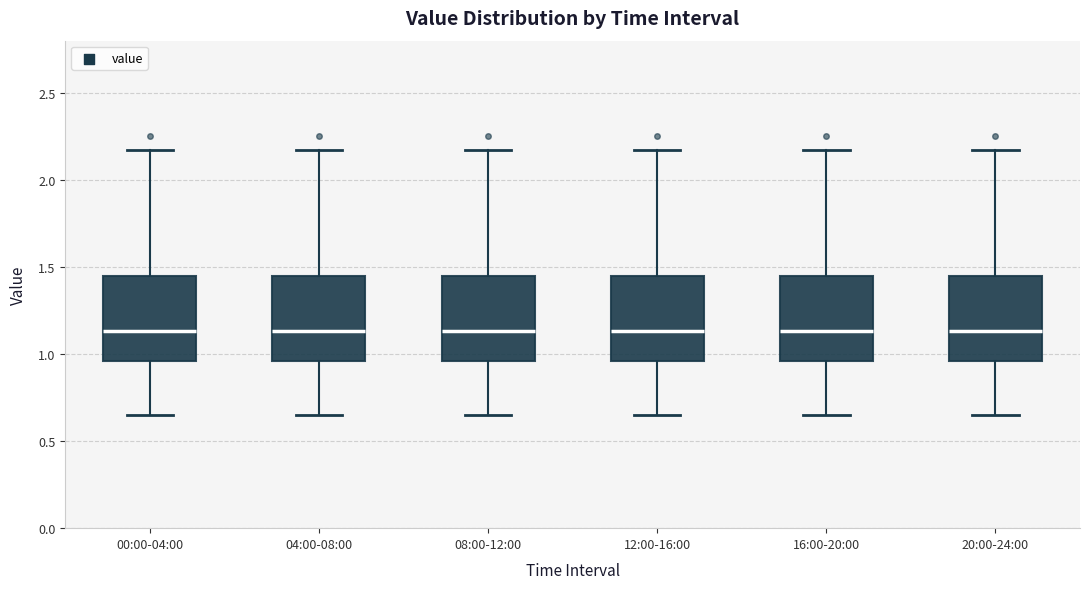

Reading left to right, transcribe this box plot: for each box, give where its median line is, the range the box spans, and where its two whiskers end, as read against the y-axis. The values are not printed on the chart, so give them approximately, as read against the axis.

00:00-04:00: median 1.15, box 0.95 to 1.45, whiskers 0.65 to 2.15
04:00-08:00: median 1.15, box 0.95 to 1.45, whiskers 0.65 to 2.15
08:00-12:00: median 1.15, box 0.95 to 1.45, whiskers 0.65 to 2.15
12:00-16:00: median 1.15, box 0.95 to 1.45, whiskers 0.65 to 2.15
16:00-20:00: median 1.15, box 0.95 to 1.45, whiskers 0.65 to 2.15
20:00-24:00: median 1.15, box 0.95 to 1.45, whiskers 0.65 to 2.15